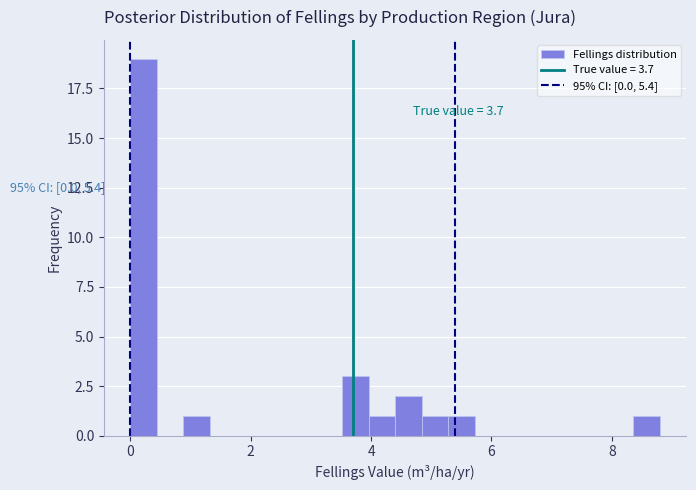

Read against the x-axis, roughly where is the centre of the tallest bar?

0.2